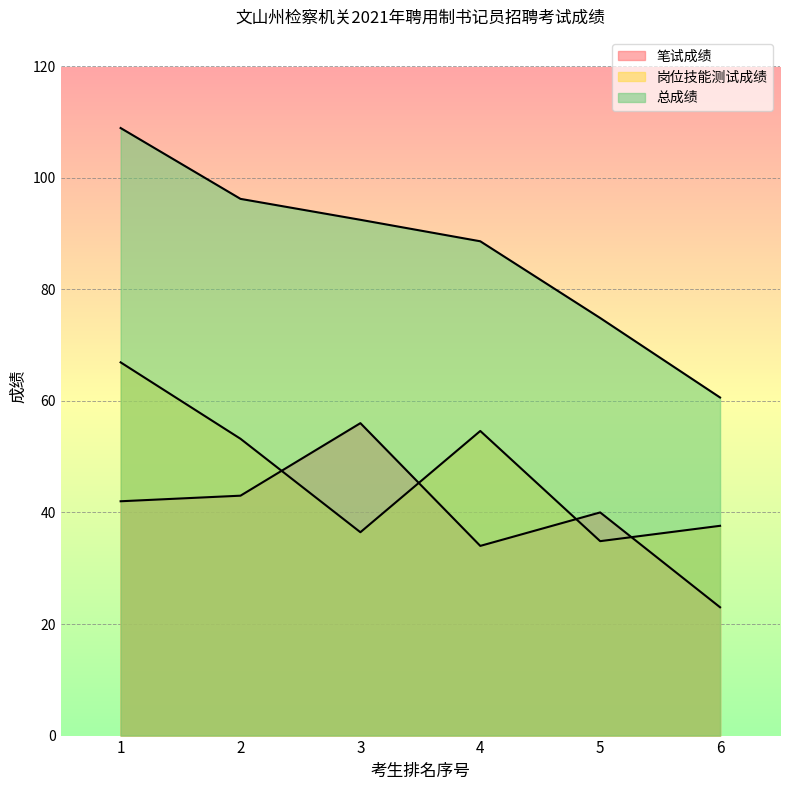

True or false: 岗位技能测试成绩 has a value of 66.9 at 1.

True